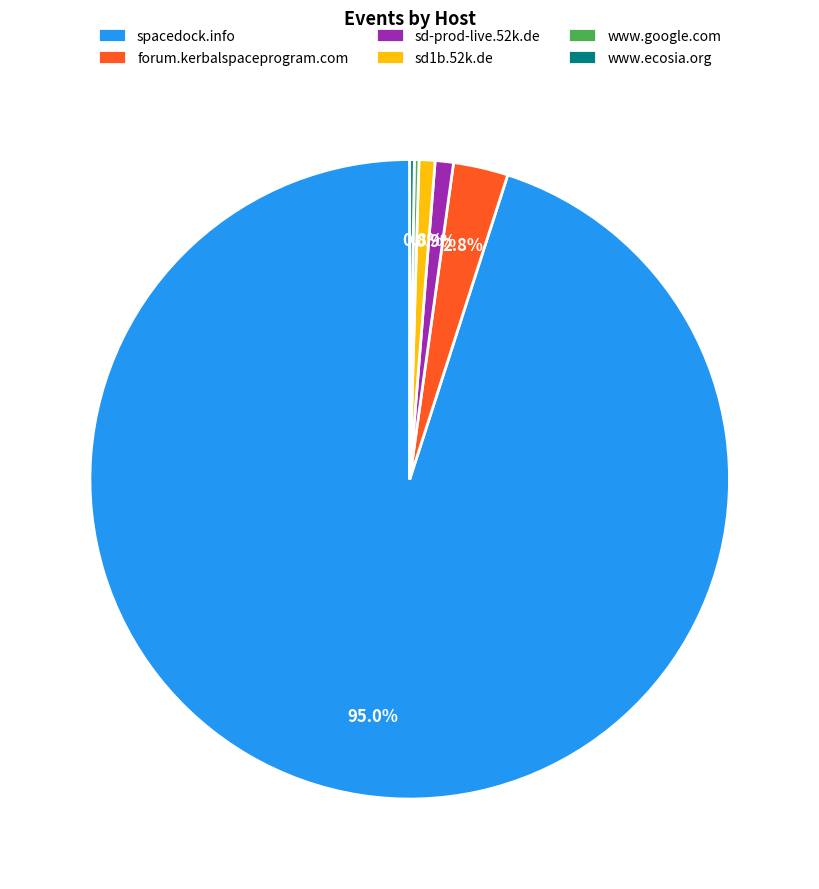

Which has a higher value, sd1b.52k.de or forum.kerbalspaceprogram.com?

forum.kerbalspaceprogram.com